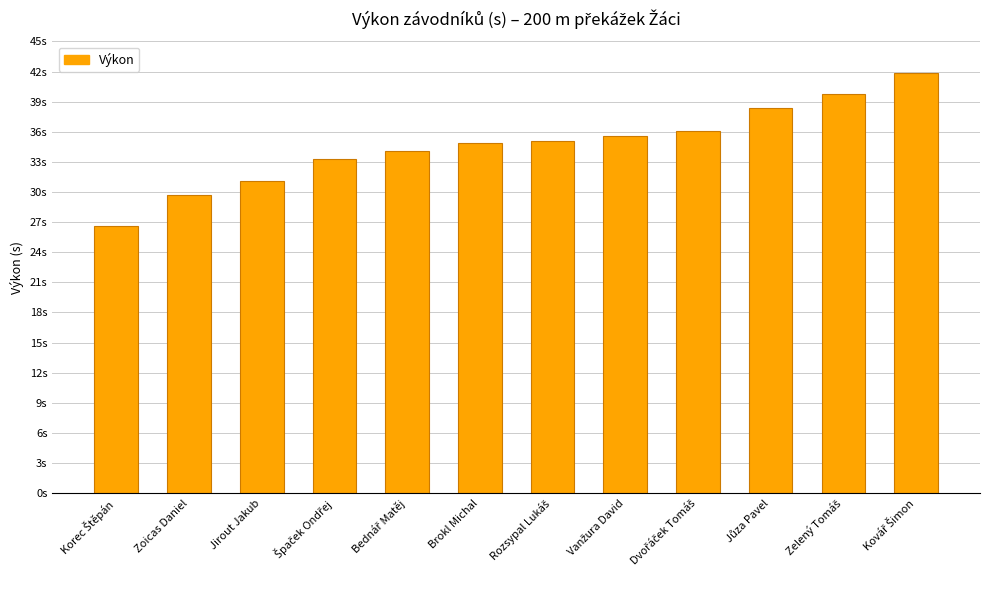

The chart shows a value of 26.6 at Korec Štěpán. True or false?

True